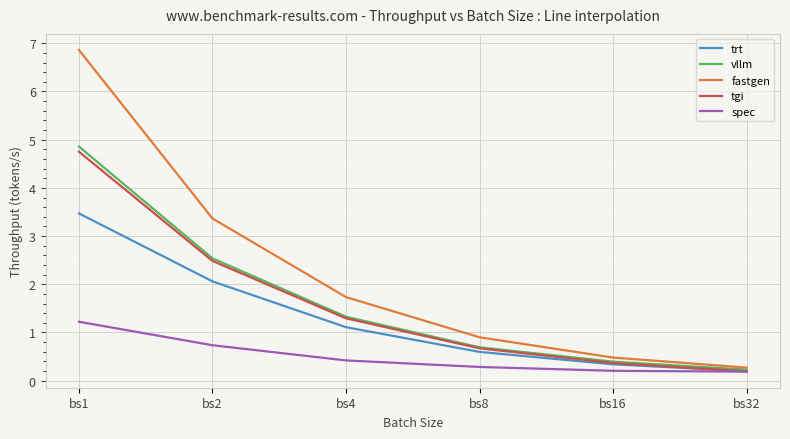

At how many categories does at least one series exceed 2?

2